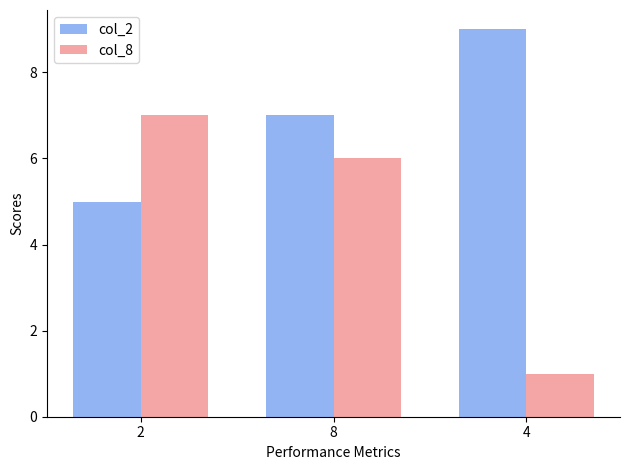

At which label is col_8 closest to 4?

8